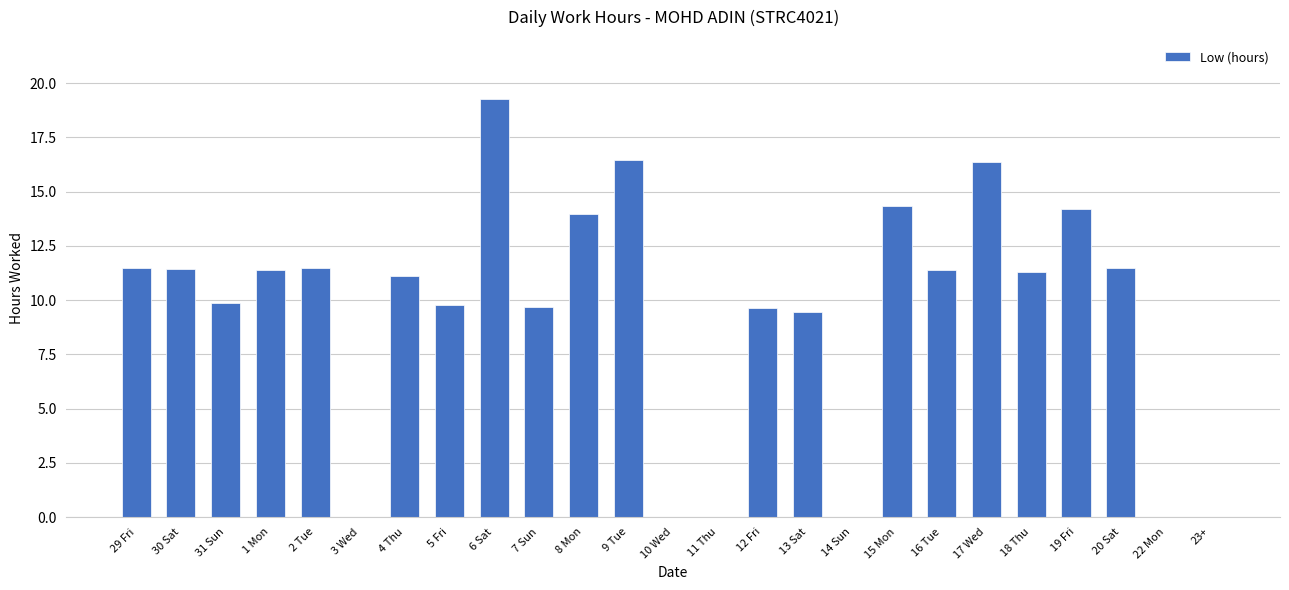

What is the change in value from 6 Sat to 20 Sat?

-7.8